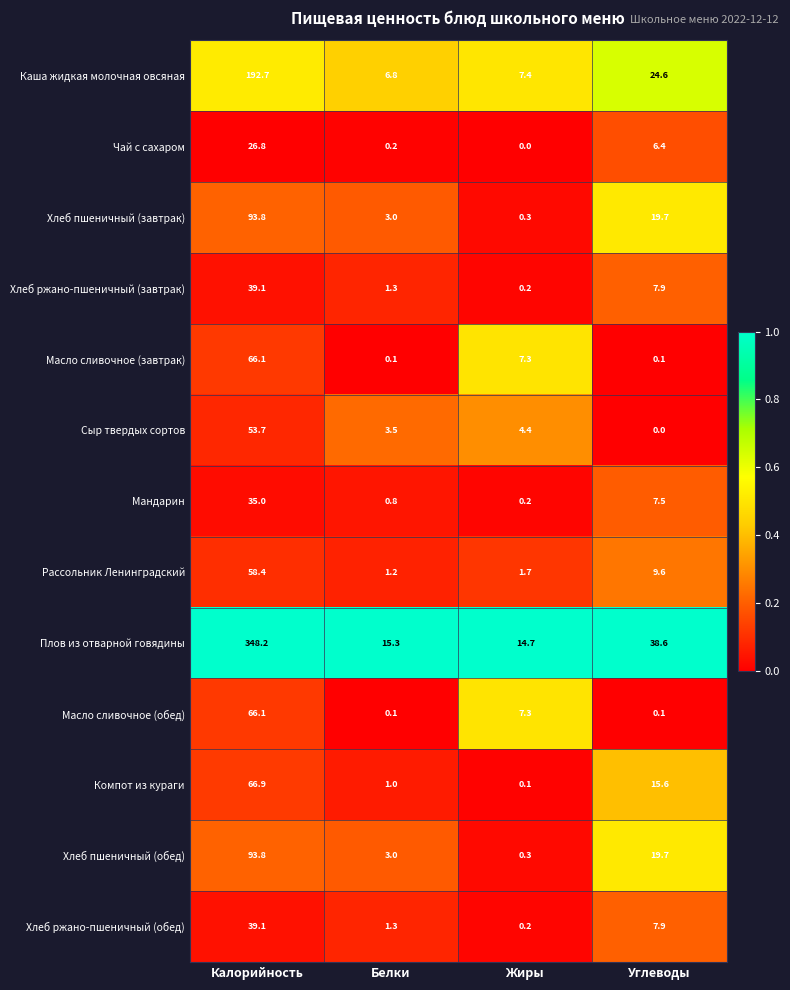

At how many categories does at least one series exceed 0?

4